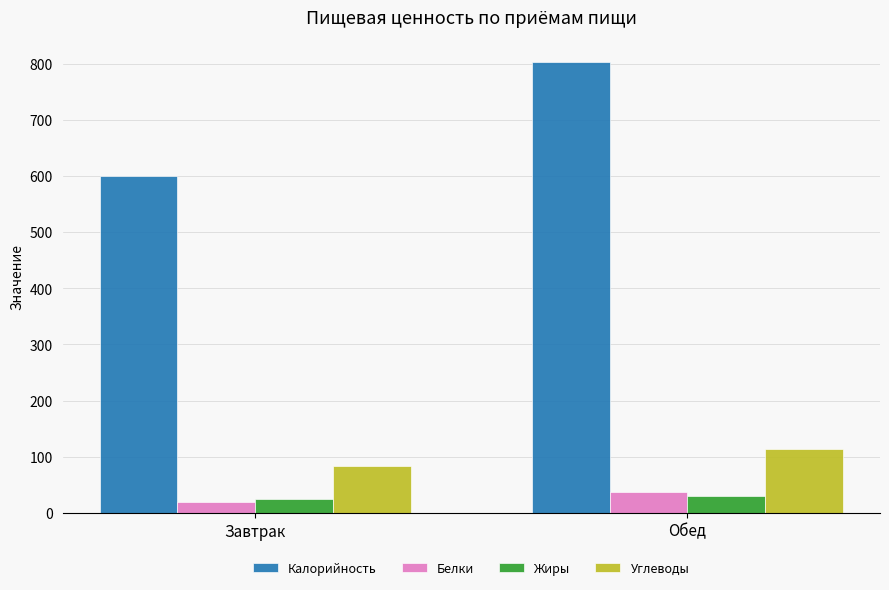

What is the sum of the Углеводы values at Завтрак and Обед?

197.1